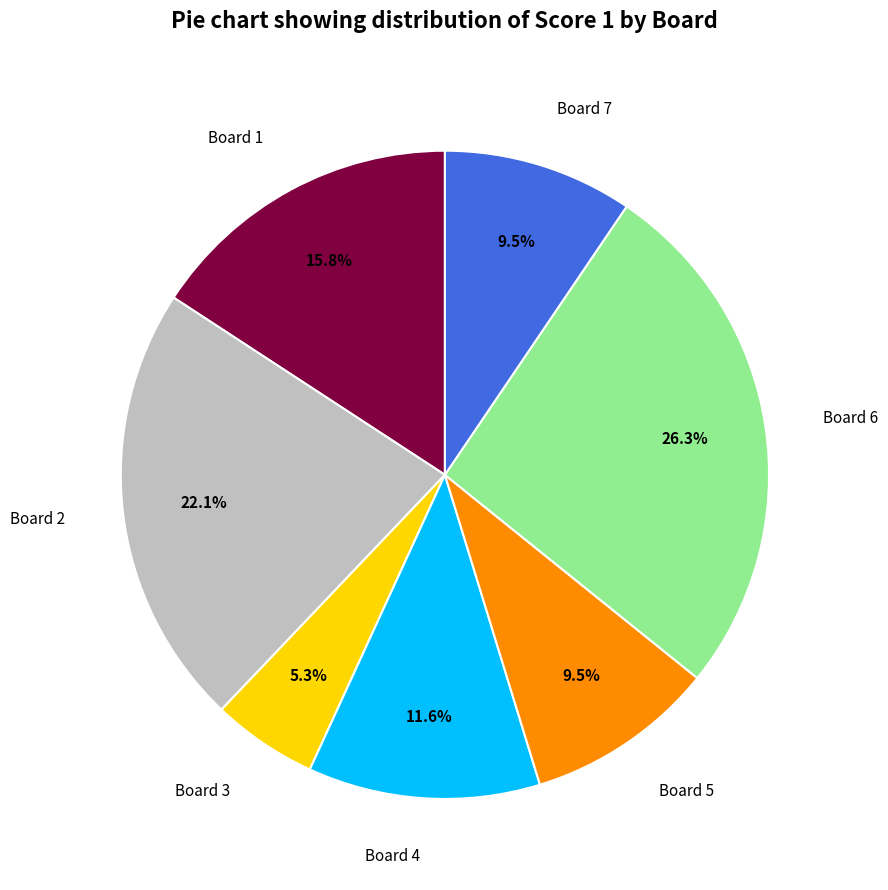

Approximately how many times larger is the value at Board 2 compared to Board 3?

4.2